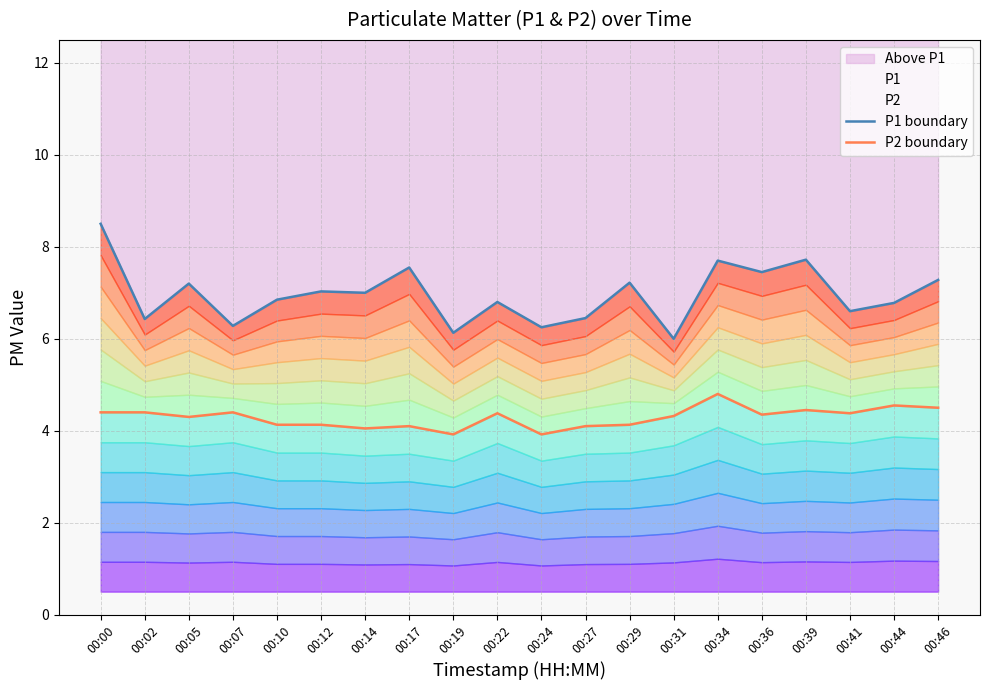

List the series in order of their overall mean, highest first.

P1 boundary, P2 boundary